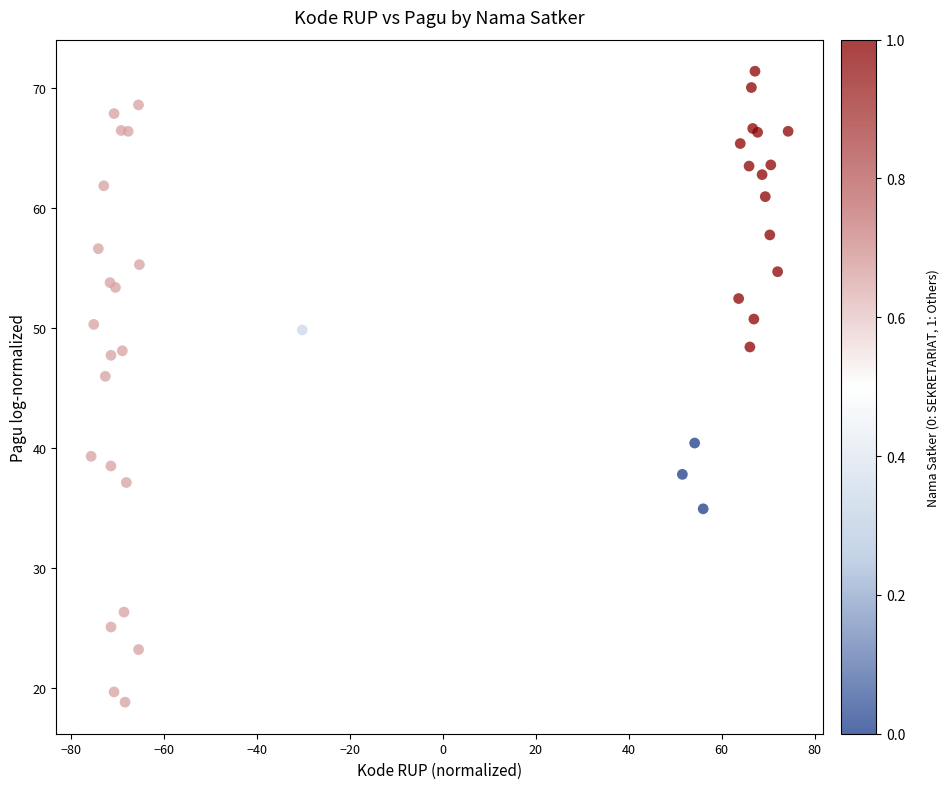

What Y value in the scatter plot is closest to 45?

45.9